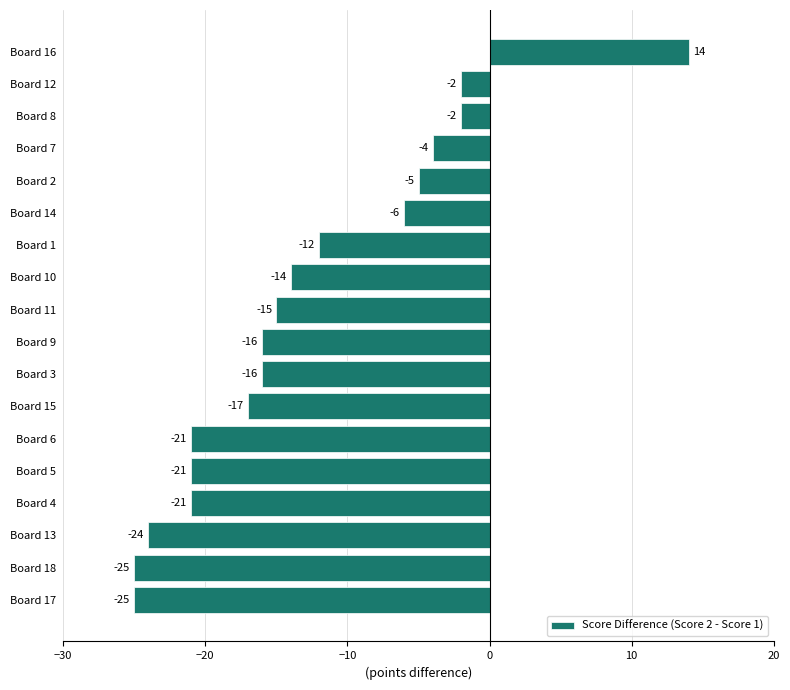

How many bars are there in total?

18